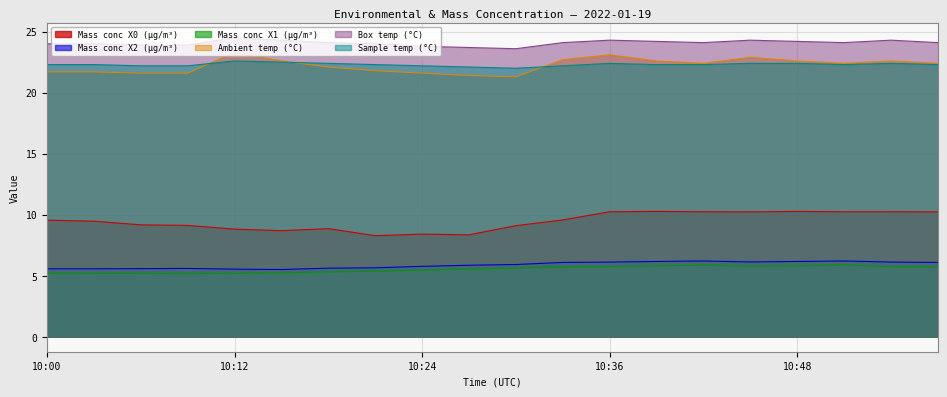

What value does the Ambient temp (°C) series have at 10:12?

23.3